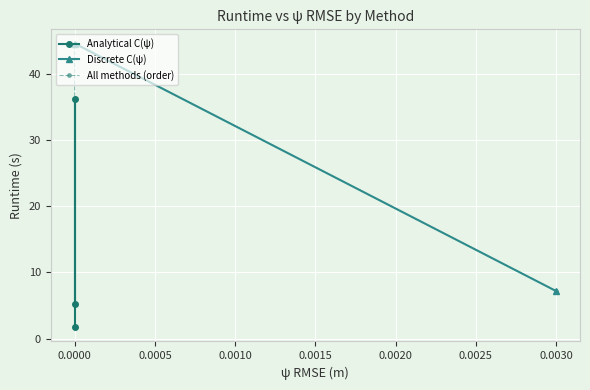

Which series has the widest spread of values?

Discrete C(ψ) - first order